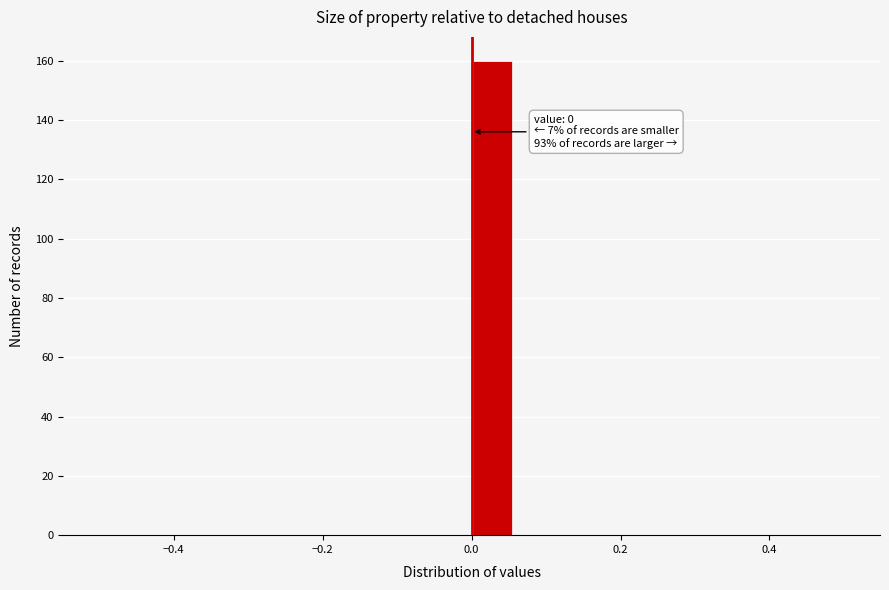

Around what value on the x-axis is the tallest bar? Give the approximate position of its centre, as read against the axis.

0.02